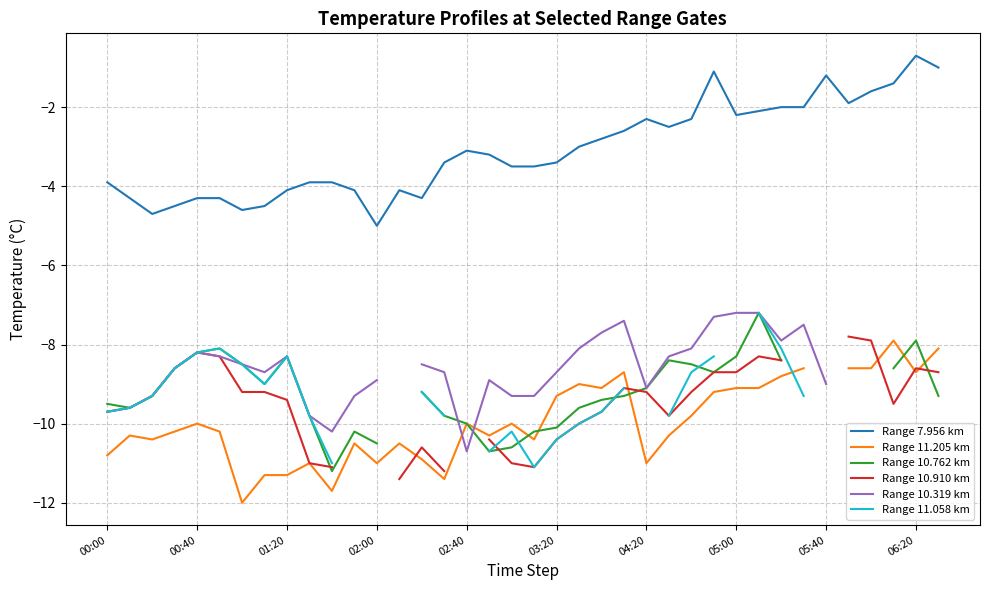

At how many categories does at least one series exceed -4?

26